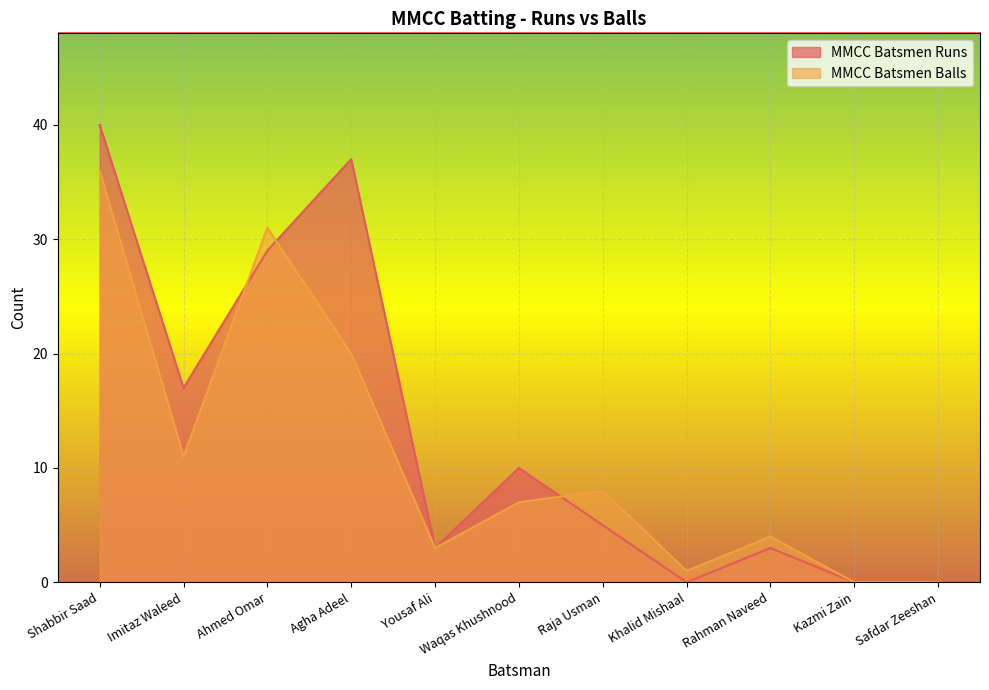

How many values in the MMCC Batsmen Balls series are below 7?

5